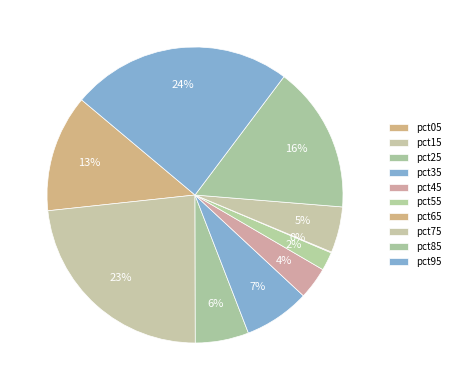

To the nearest percent, what is the difference between the pct55 and pct15 slice percentages?

21%